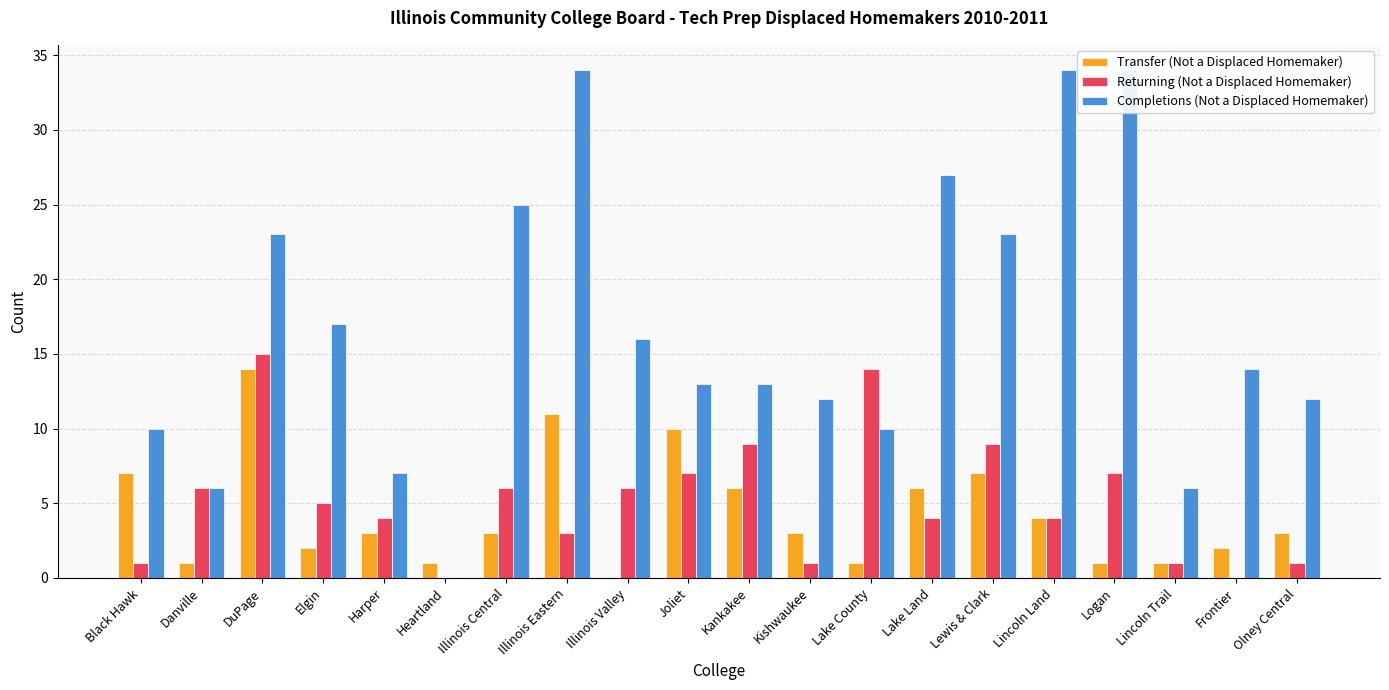

Rank the categories by Completions (Not a Displaced Homemaker) value from lowest to highest.

Heartland, Danville, Lincoln Trail, Harper, Black Hawk, Lake County, Kishwaukee, Olney Central, Joliet, Kankakee, Frontier, Illinois Valley, Elgin, DuPage, Lewis & Clark, Illinois Central, Lake Land, Illinois Eastern, Lincoln Land, Logan